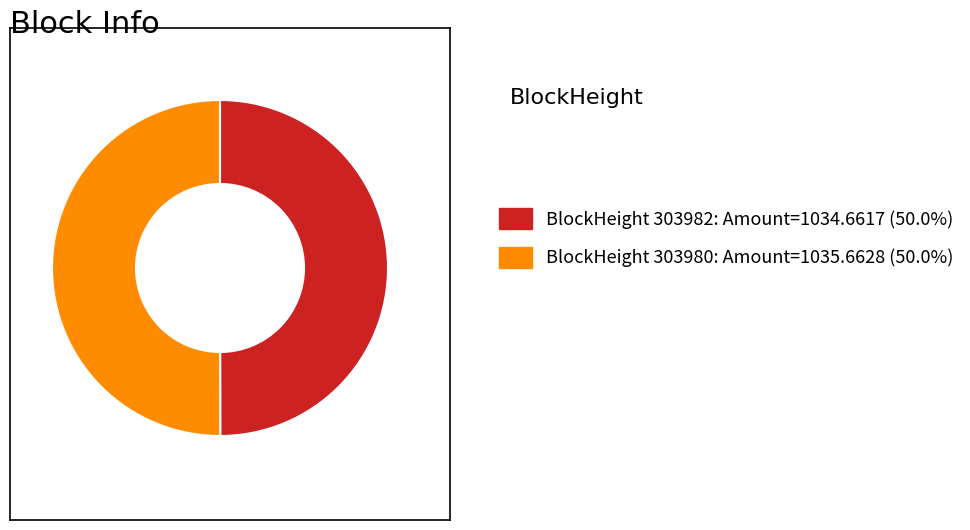

Approximately how many times larger is the value at BlockHeight 303980: Amount=1035.6628 (50.0%) compared to BlockHeight 303982: Amount=1034.6617 (50.0%)?

1.0